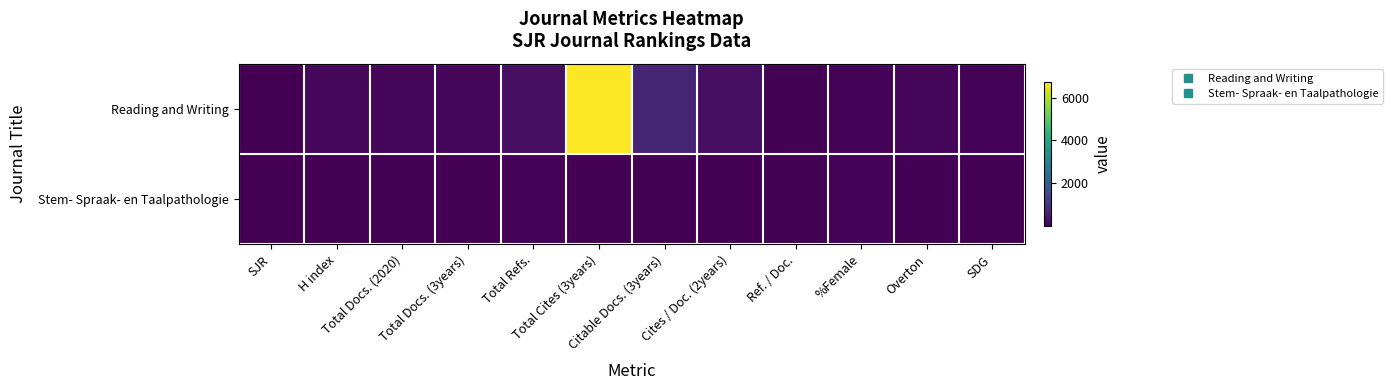

What is the total value across all series at SDG?

65.0